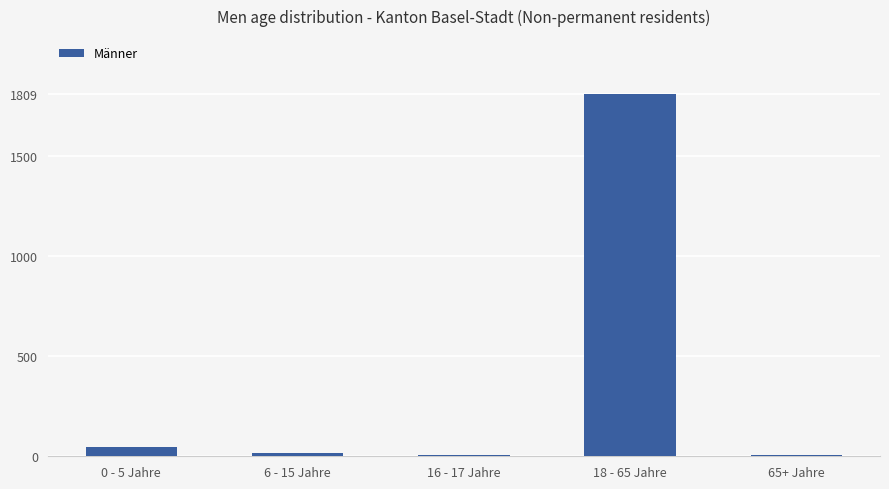

What is the sum of the values at 16 - 17 Jahre and 6 - 15 Jahre?

18